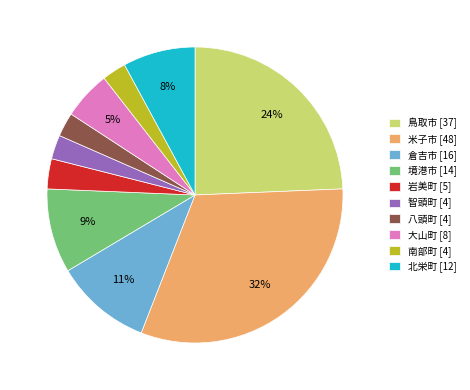

Do 大山町 [8] and 米子市 [48] together represent more than half of the pie?

No